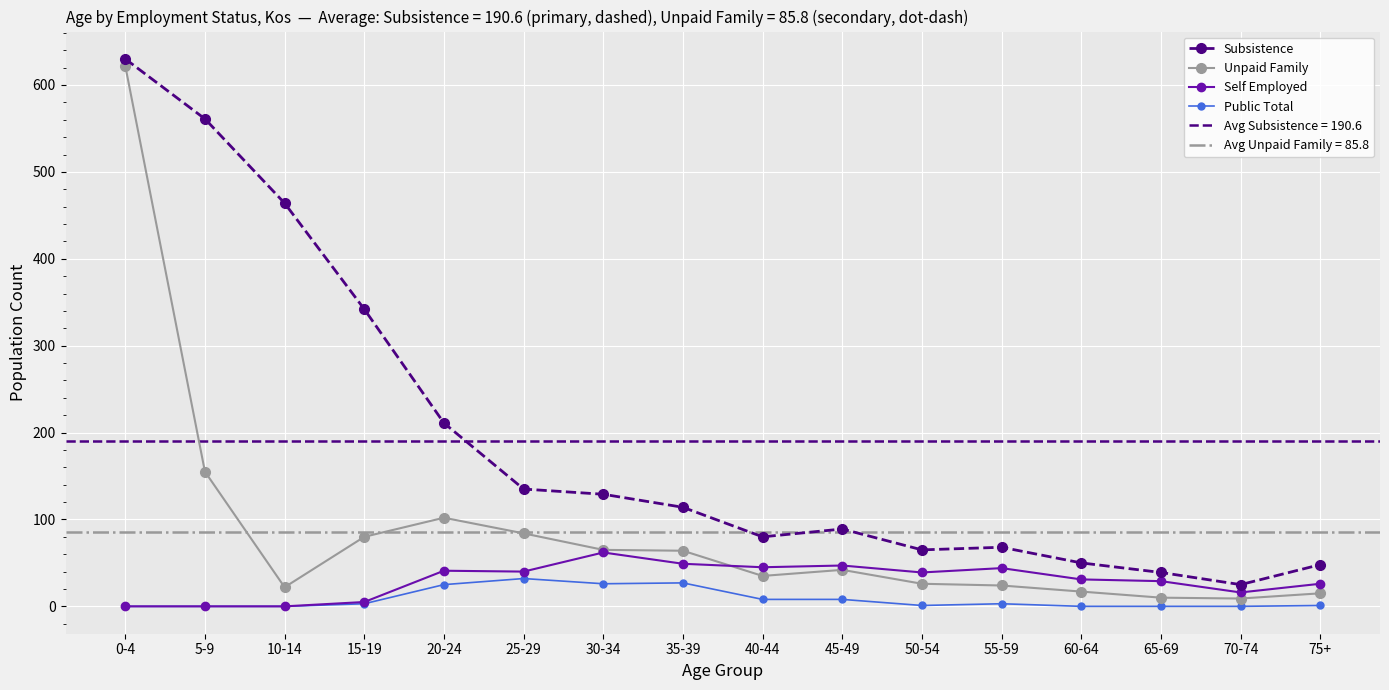

At which label does Subsistence first exceed 114?

0-4